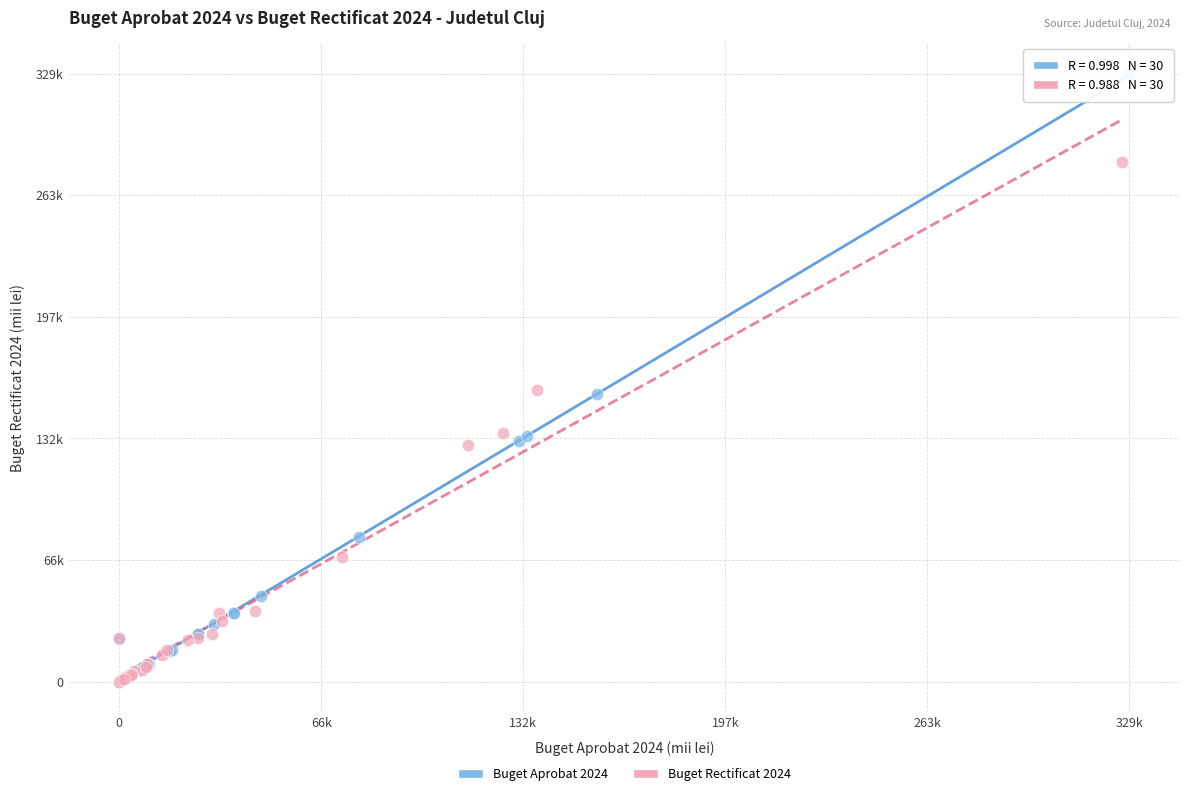

Which series reaches the maximum Y coordinate?

Buget Aprobat 2024